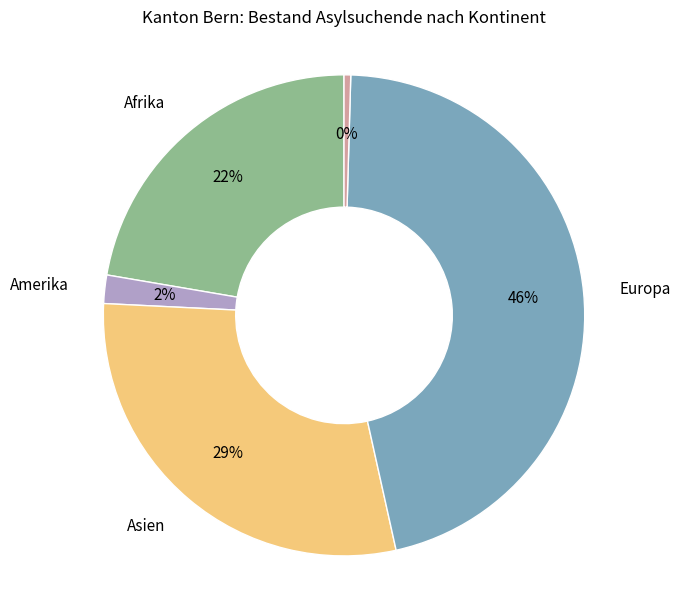

To the nearest percent, what is the average slice percentage?

20%